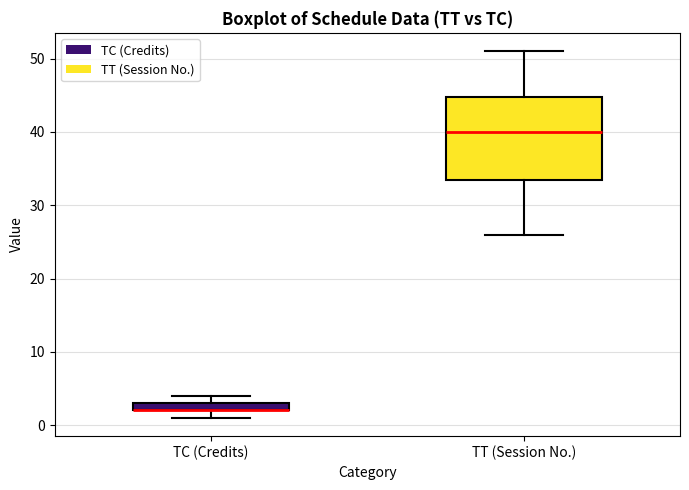

Which box is the tallest, from its lower edge to its upper edge?

TT (Session No.)